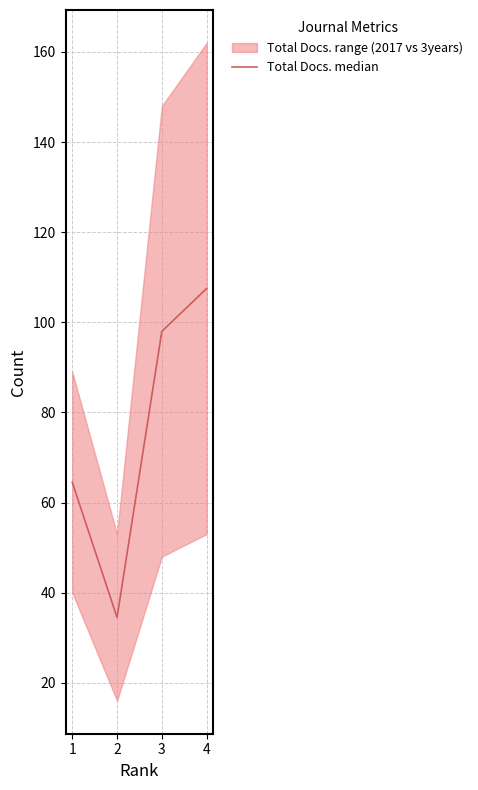

Reading right to left, list all the values displayed in this chart.

107.5	98.0	34.5	64.5